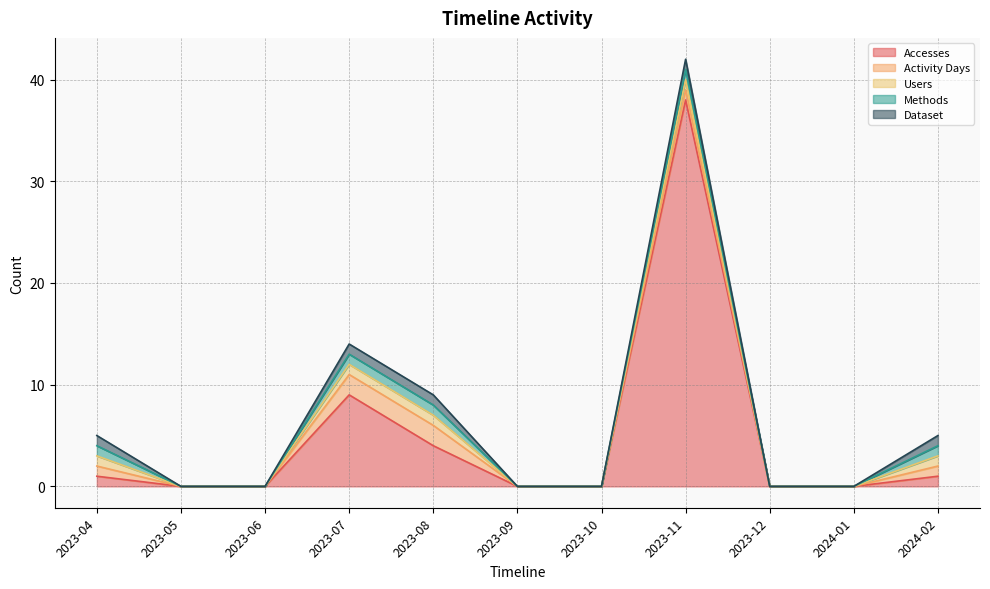

Between 2023-09 and 2023-10, which series saw the biggest shift?

Accesses